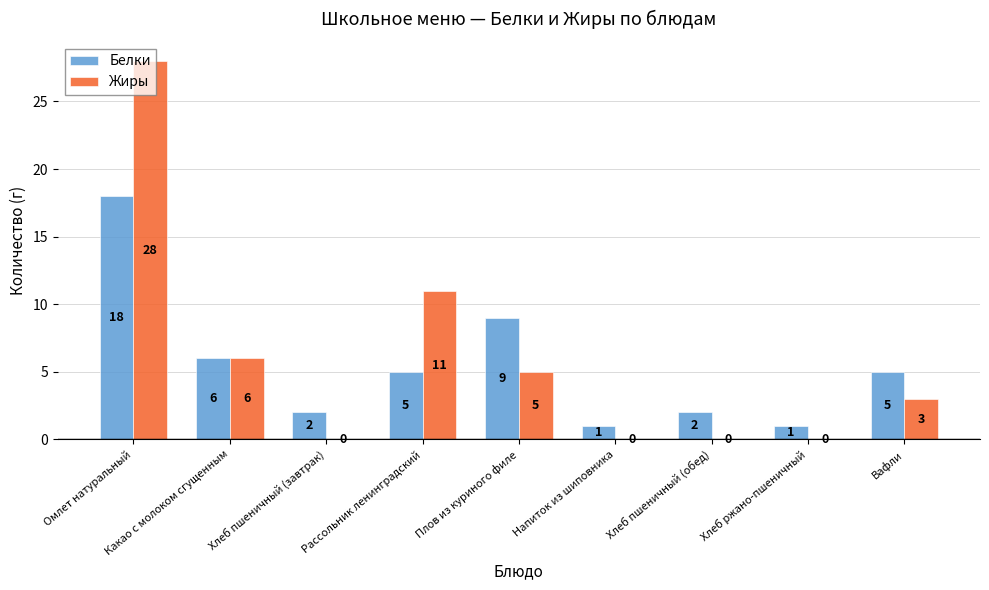

Which label corresponds to the largest value in the chart?

Омлет натуральный